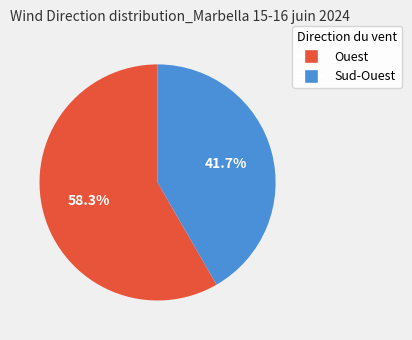

What percentage is the Ouest slice, to the nearest percent?

58%